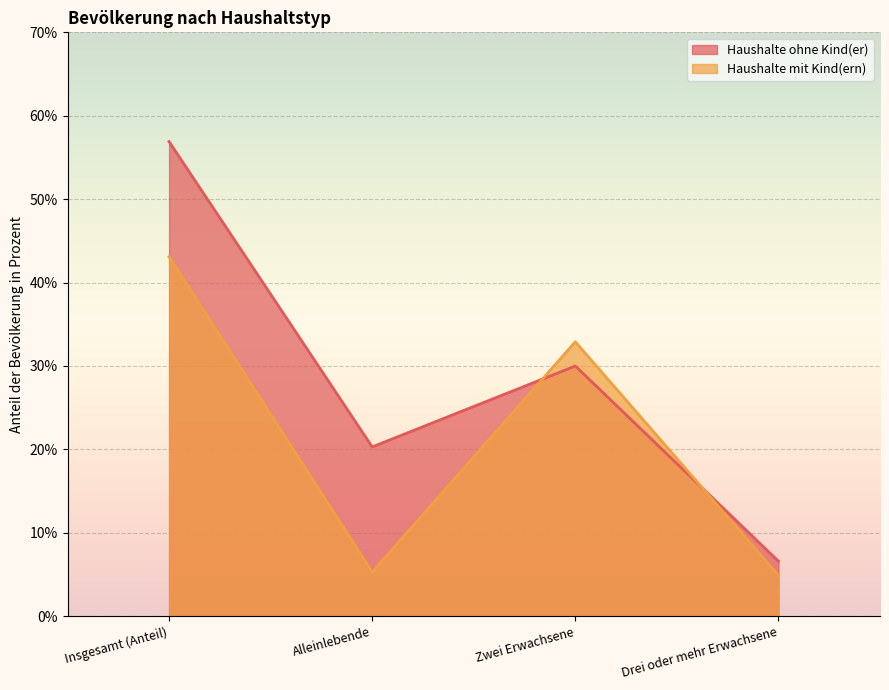

Which series changed the most between Insgesamt (Anteil) and Drei oder mehr Erwachsene?

Haushalte ohne Kind(er)